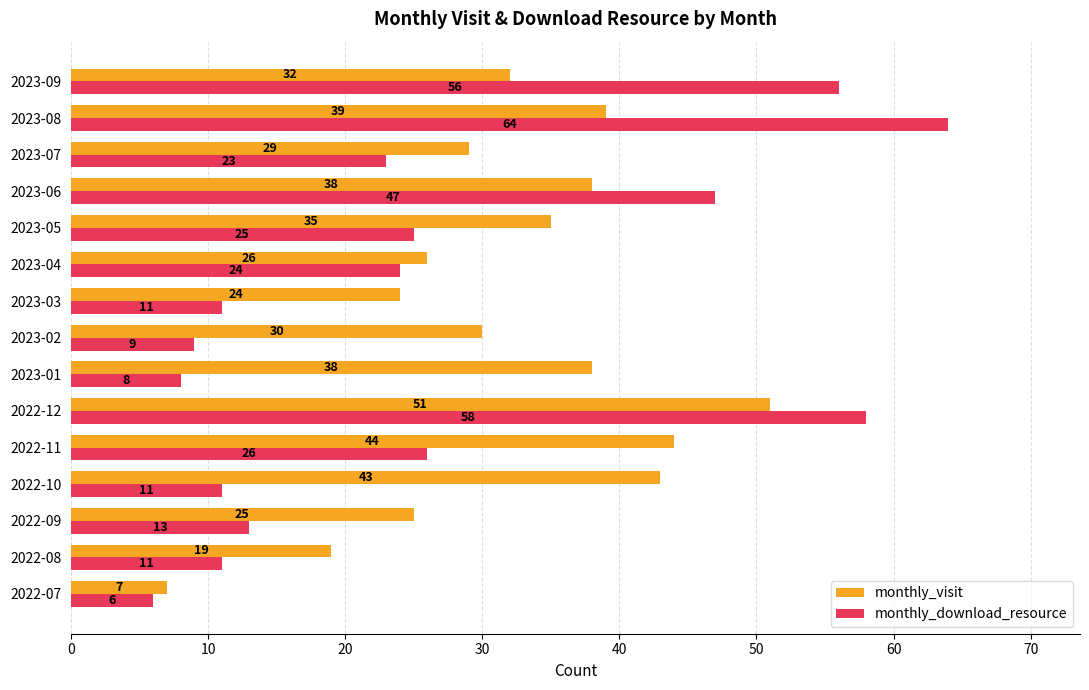

Which series has the widest spread of values?

monthly_download_resource